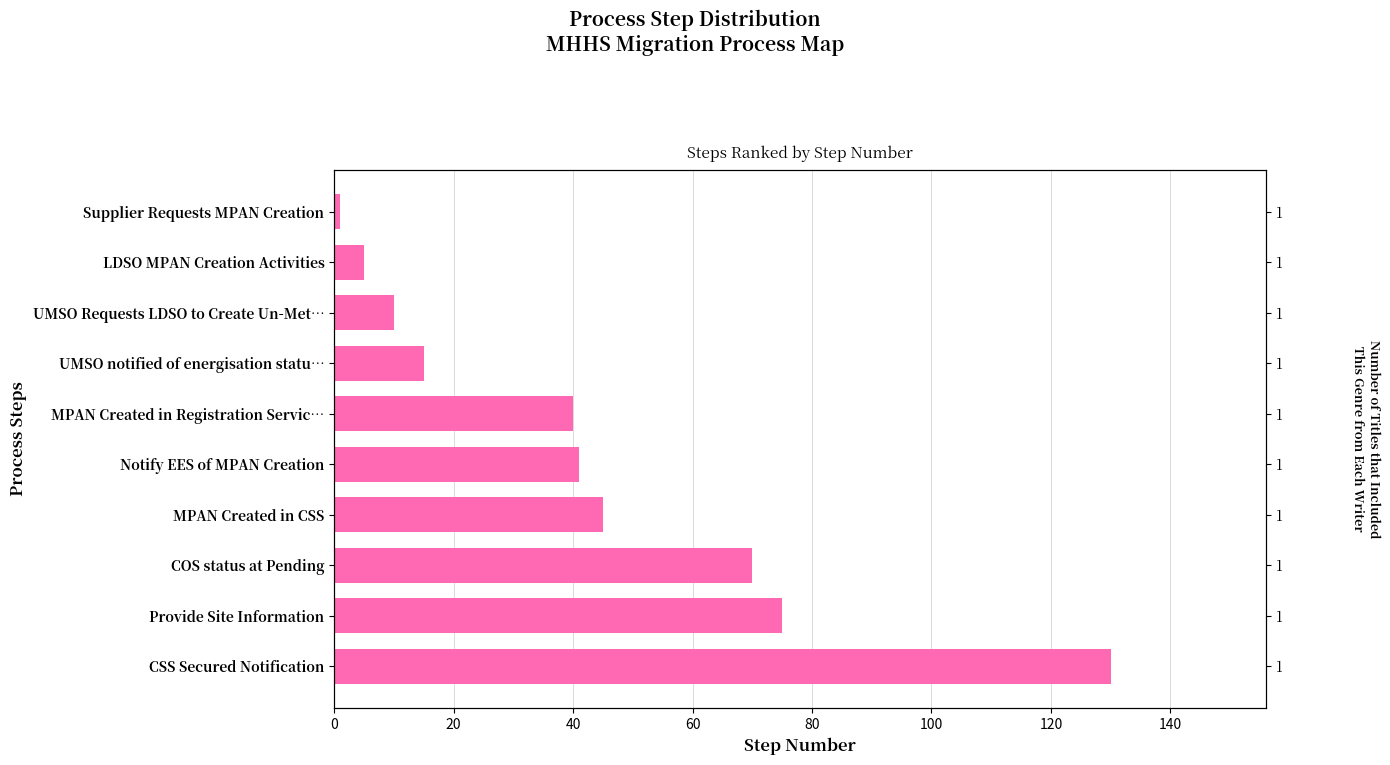

What is the smallest value displayed?

1